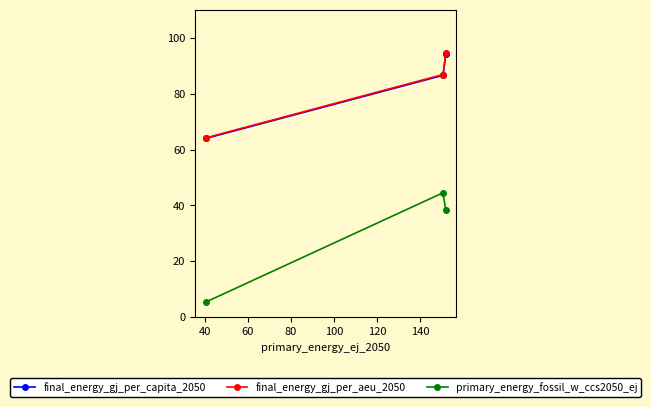

Which series has the largest range (max minus min)?

primary_energy_fossil_w_ccs2050_ej